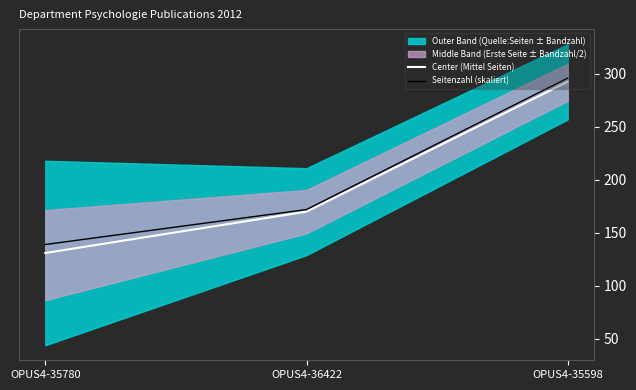

How many data points in Center (Mittel Seiten) are above 170?

1